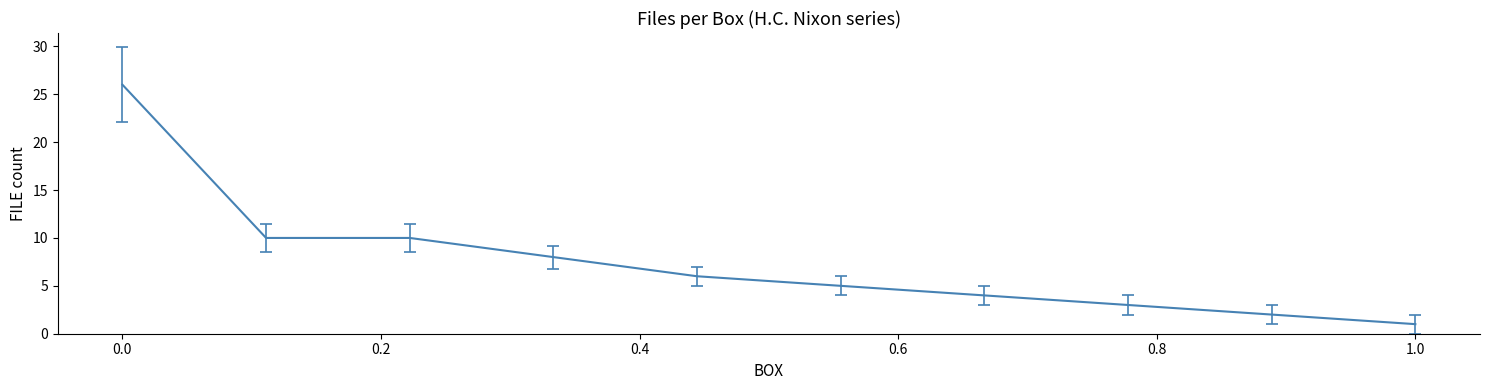

What is the maximum value shown in the chart?

26